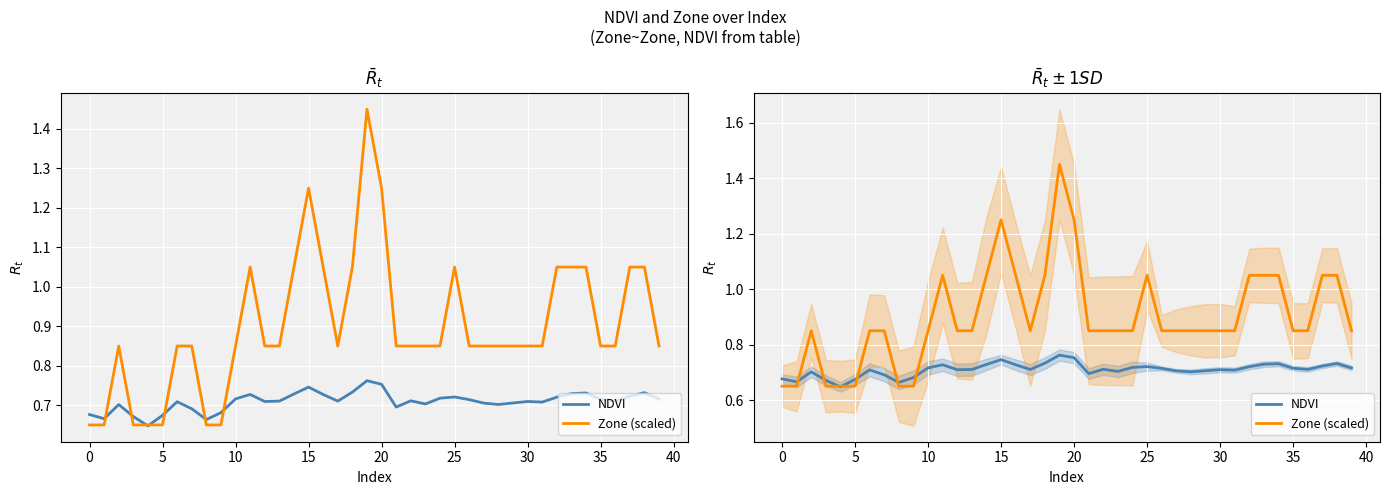

Which category has the highest value in the NDVI series?

19